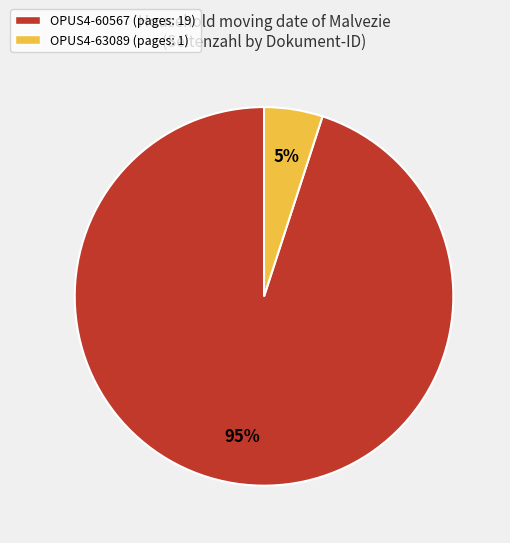

Is the sum of OPUS4-63089 (pages: 1) and OPUS4-60567 (pages: 19) greater than half?

Yes